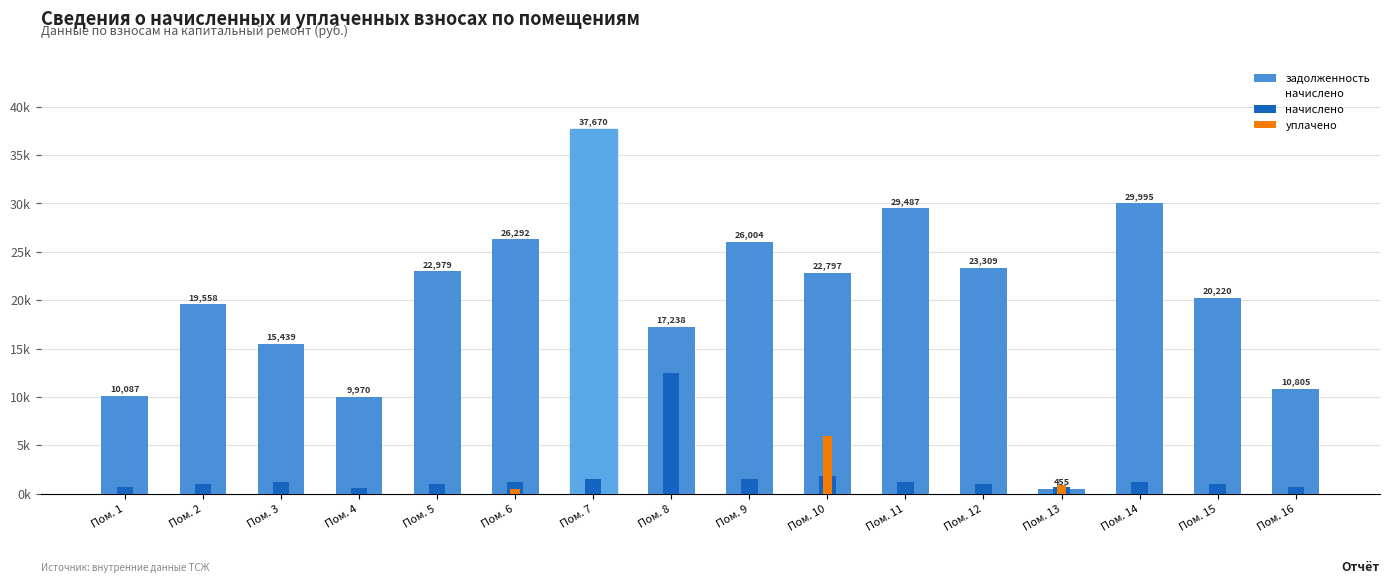

Is the value of уплачено at Пом. 5 greater than the value of задолженность at Пом. 14?

No